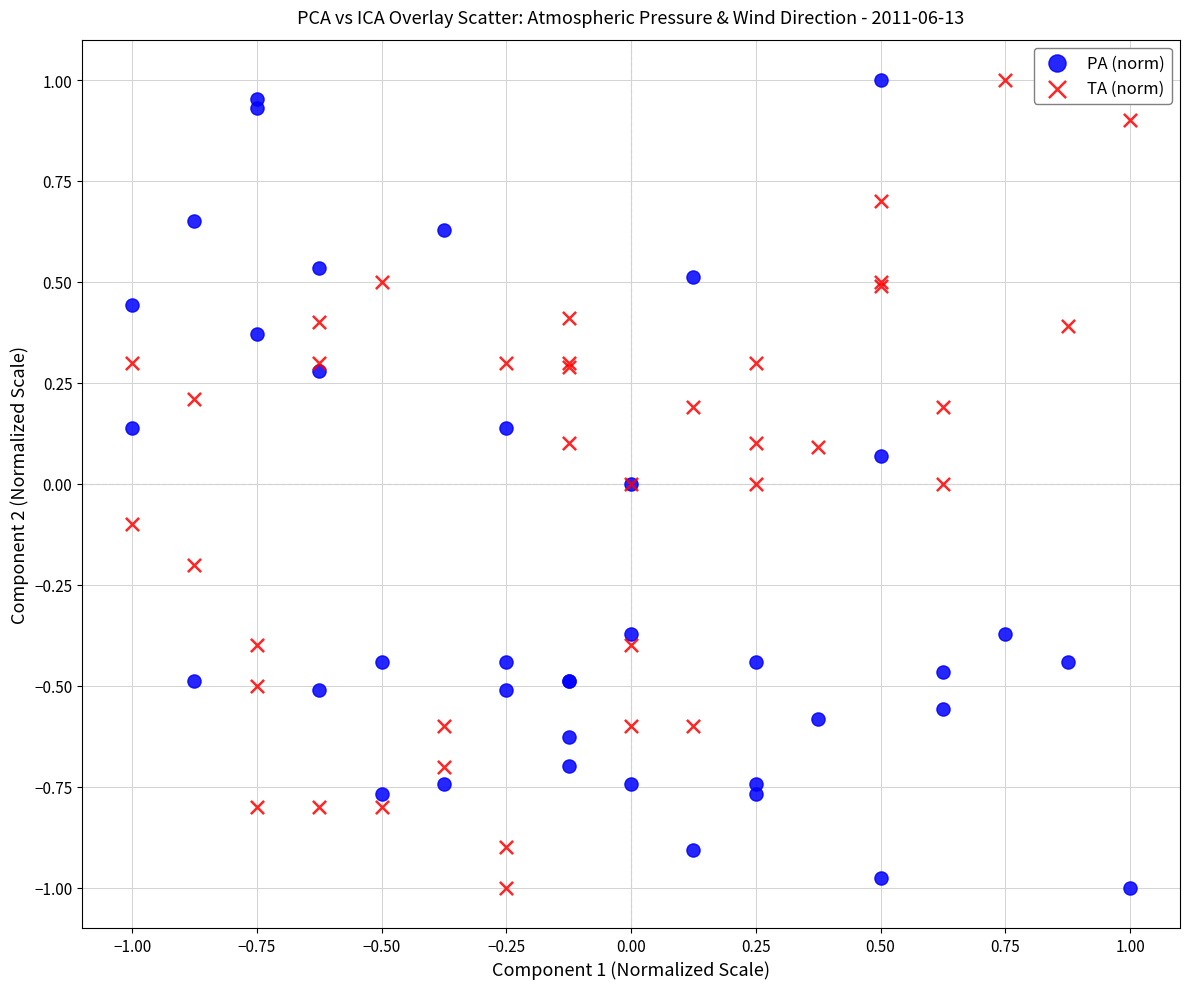

What are all the series names shown in the legend?

PA (norm), TA (norm)